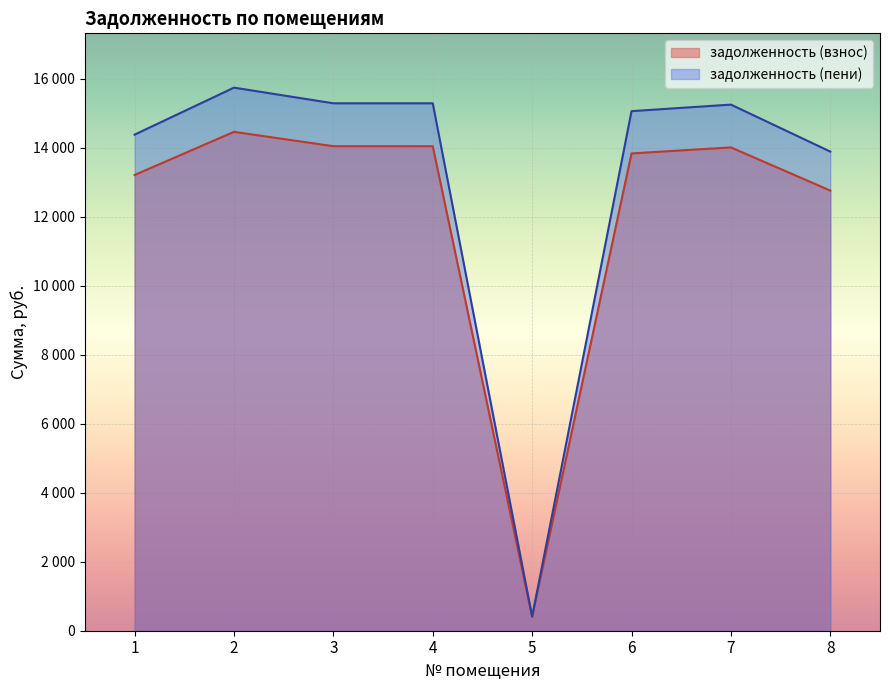

At which label does задолженность (взнос) reach its peak?

2